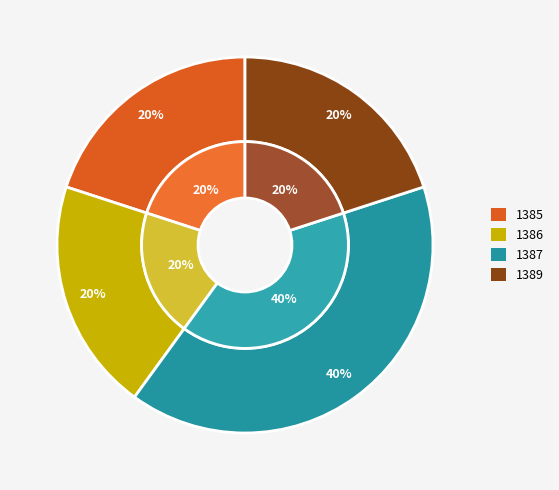

The 1387 slice represents 53% of the pie. True or false?

False